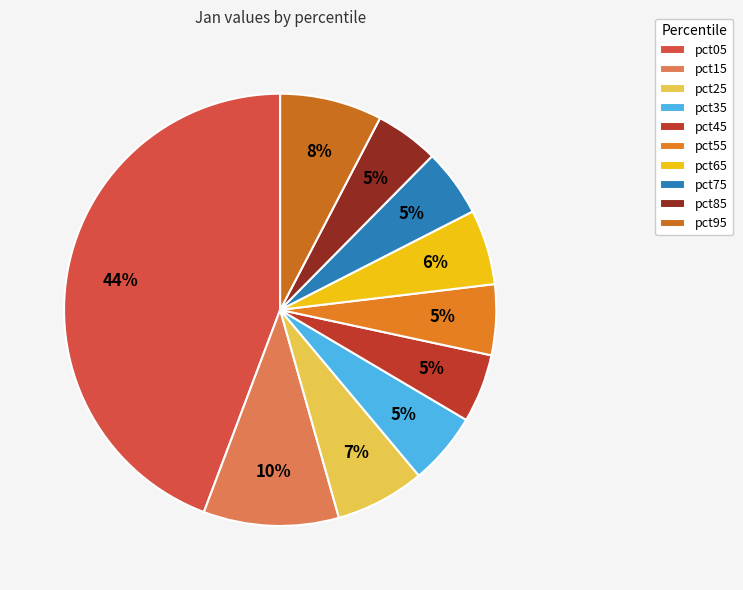

How many segments does this pie chart have?

10